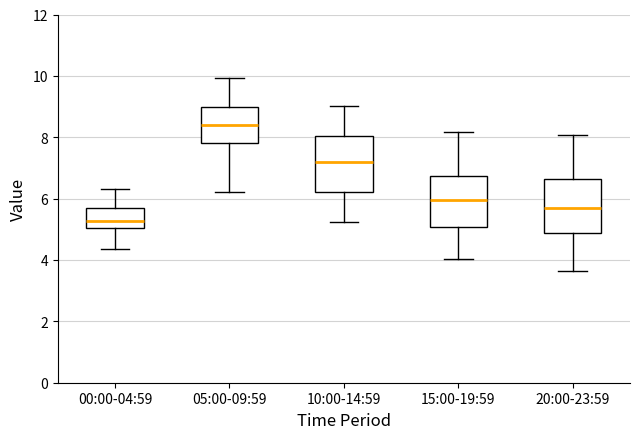

Which box's median line is the highest?

05:00-09:59